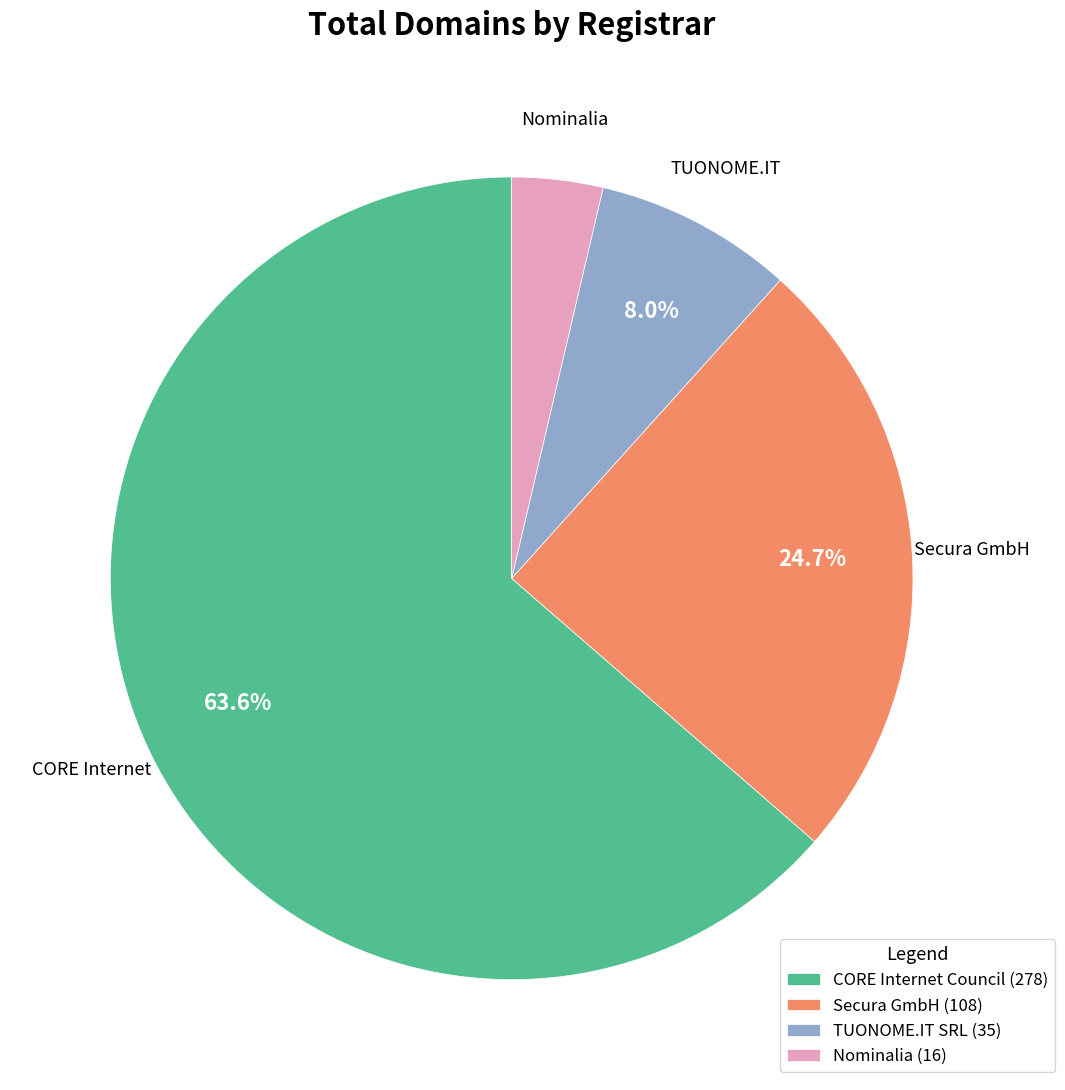

Rank the categories by value from highest to lowest.

CORE Internet Council (278), Secura GmbH (108), TUONOME.IT SRL (35), Nominalia (16)